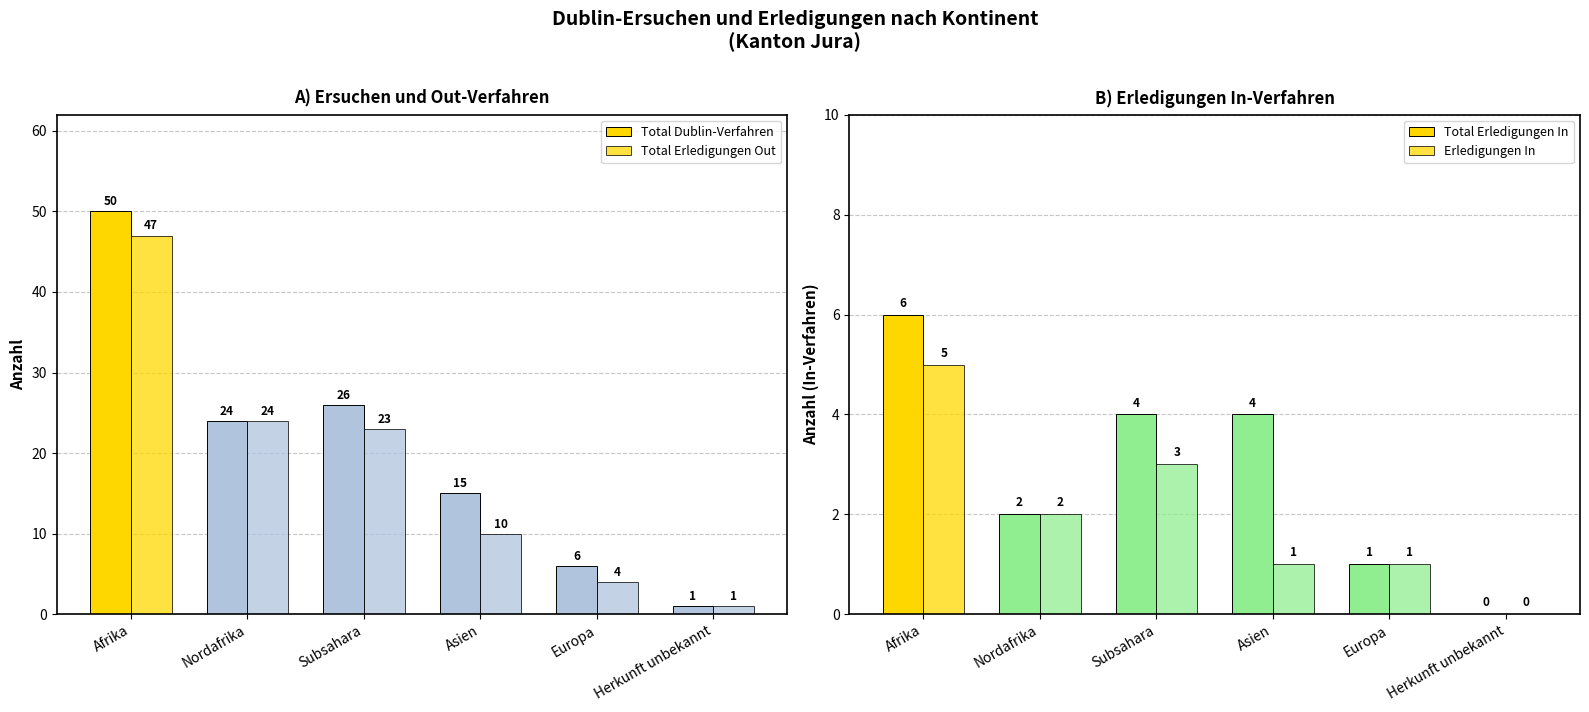

The Total Erledigungen Out series shows 12 at Subsahara. True or false?

False